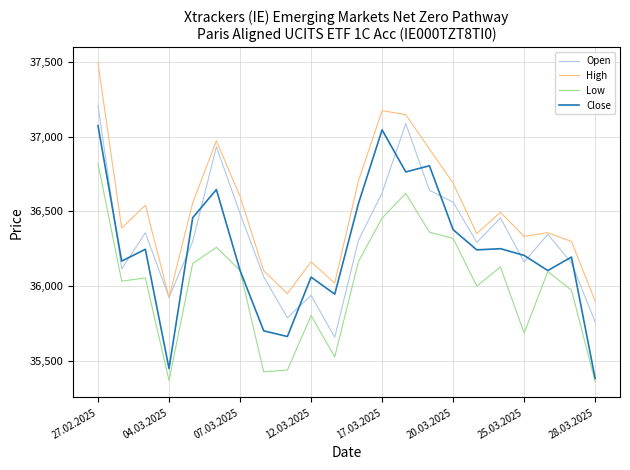

What is the minimum value shown in the chart?

35363